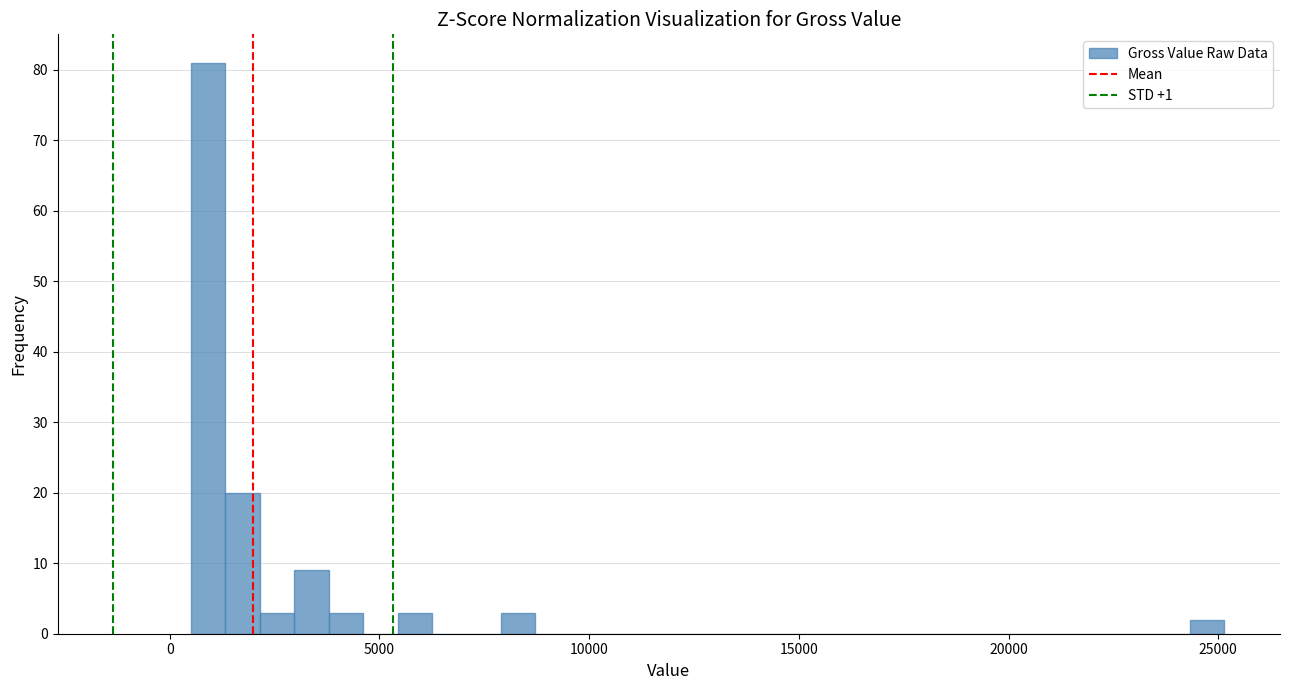

Read against the x-axis, roughly where is the centre of the tallest bar?

1000